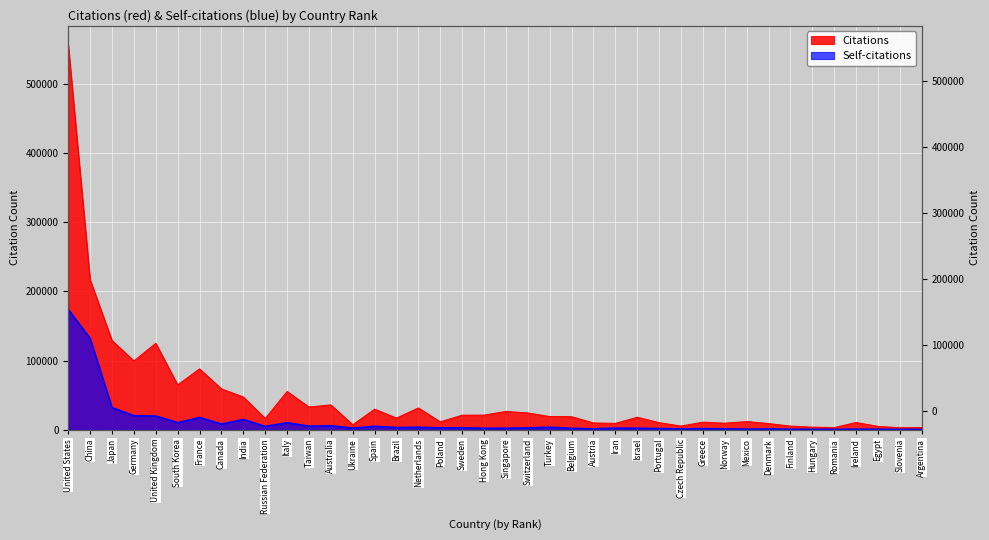

Where is the first local maximum for Self-citations?

France